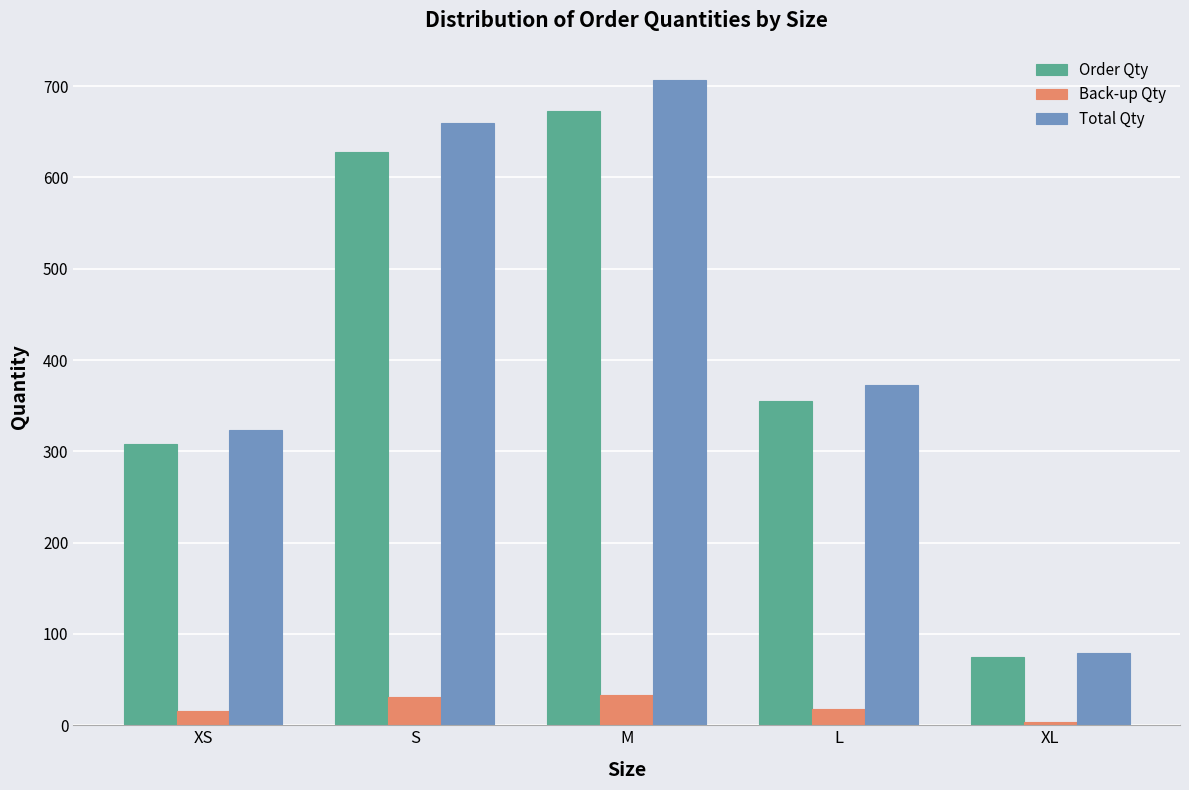

What is the value of the Back-up Qty bar at the 1st from the left?

15.4